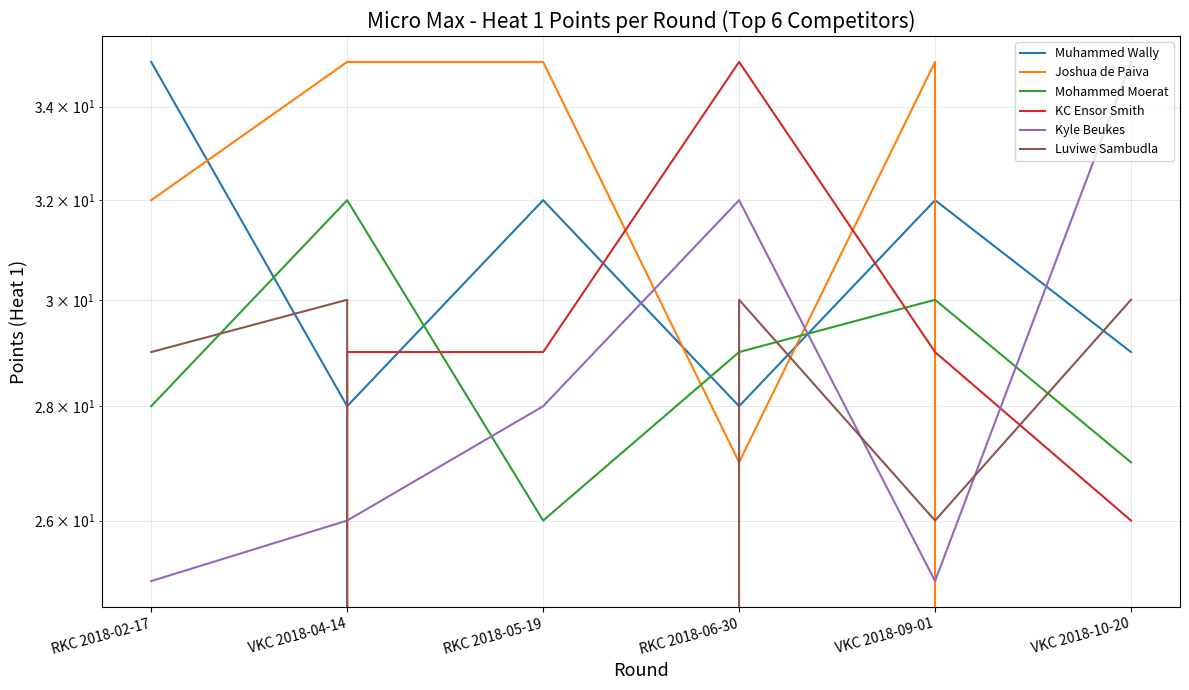

Count the number of categories in the chart.

6